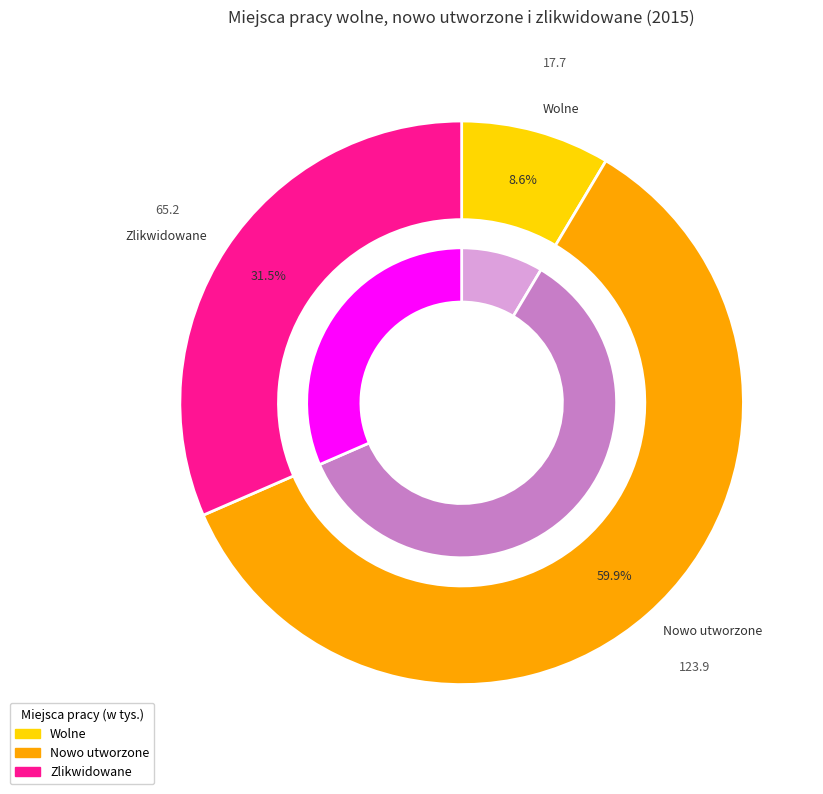

Is there any slice that represents more than half of the pie?

Yes